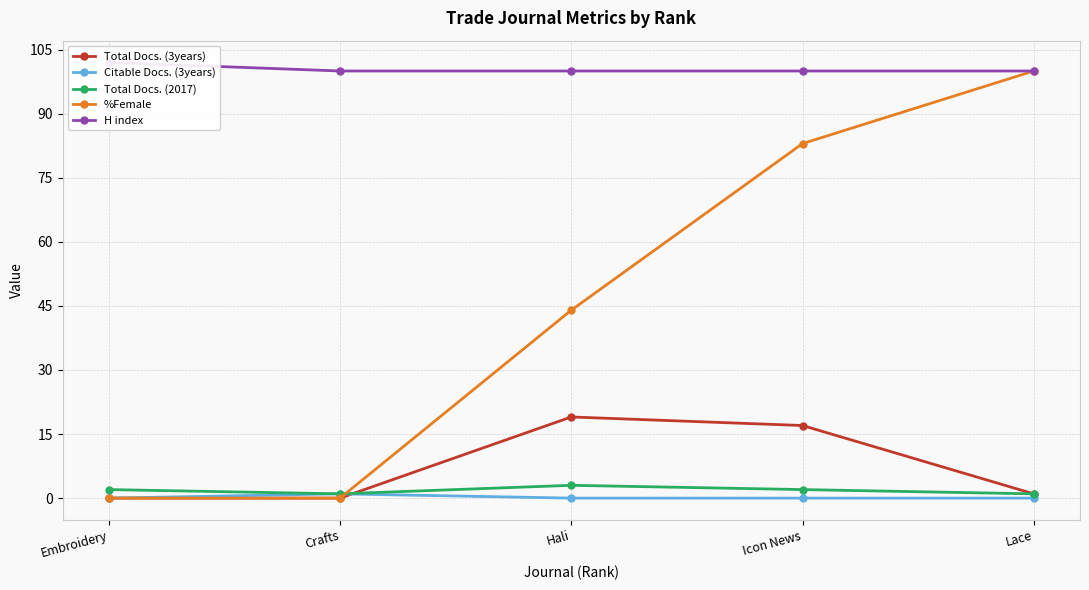

Rank the categories by Total Docs. (3years) value from highest to lowest.

Hali, Icon News, Lace, Embroidery, Crafts